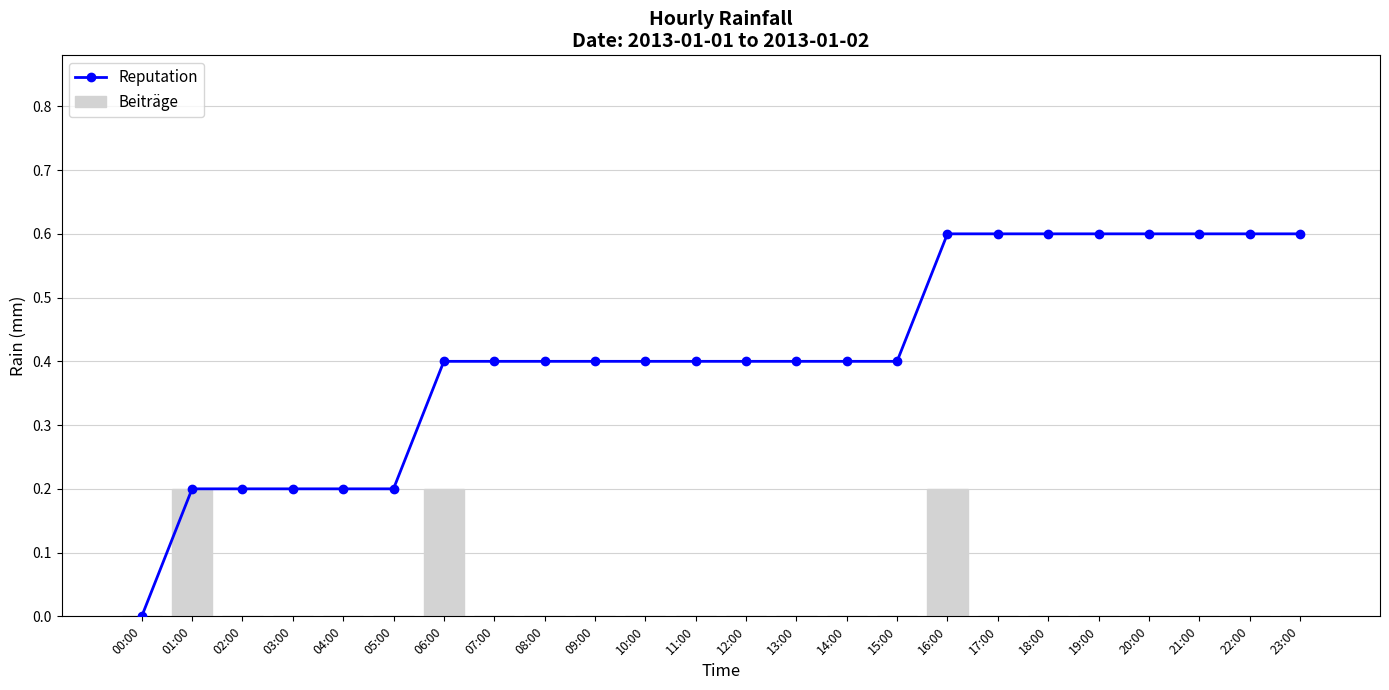

At which label does Beiträge reach its minimum?

00:00